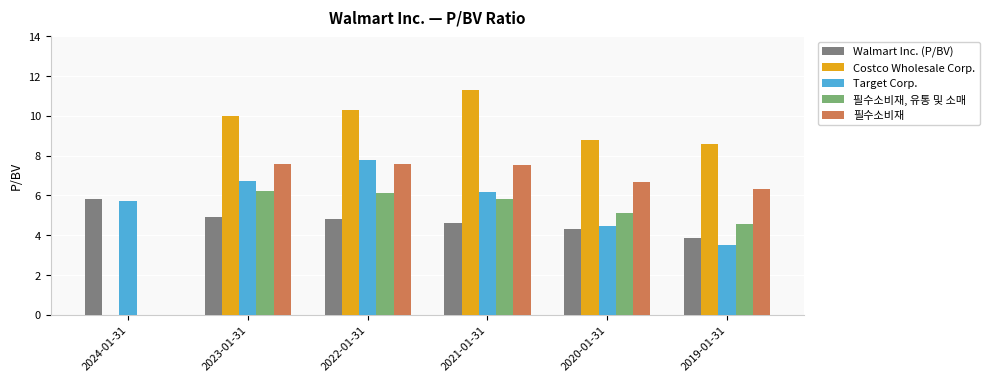

How many groups of bars are there?

6